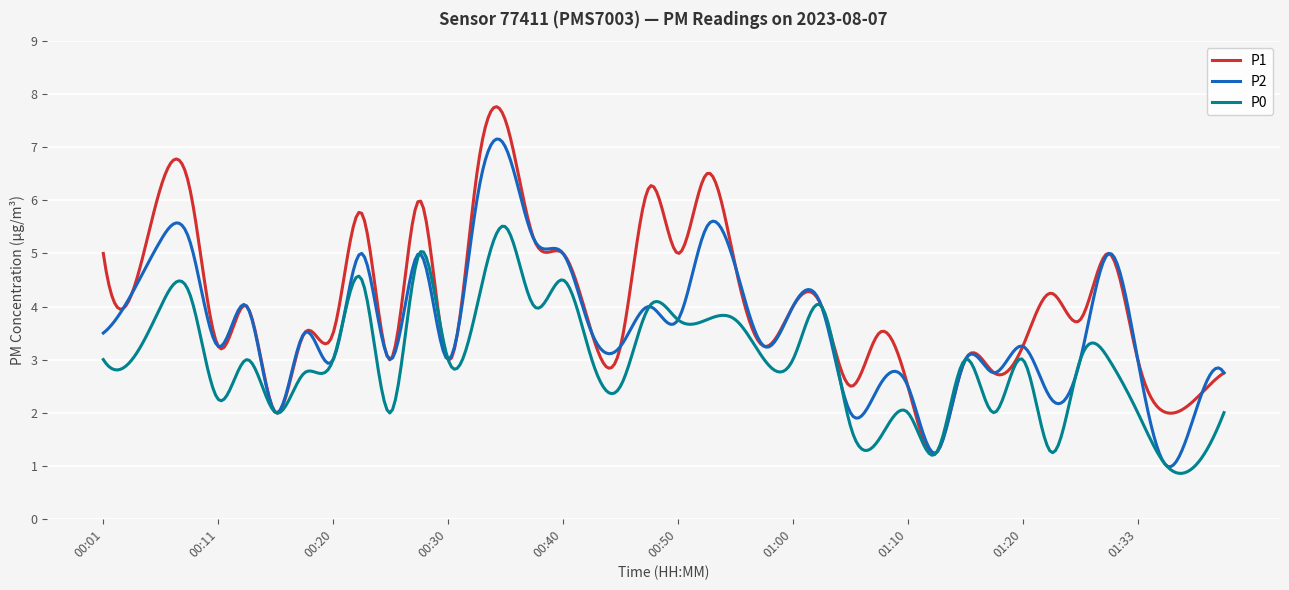

Which series has the widest spread of values?

P1